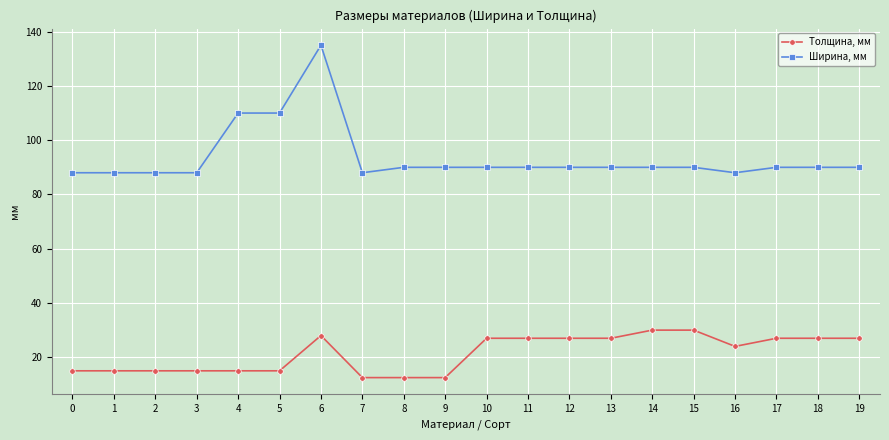

Does the chart have visible grid lines?

Yes